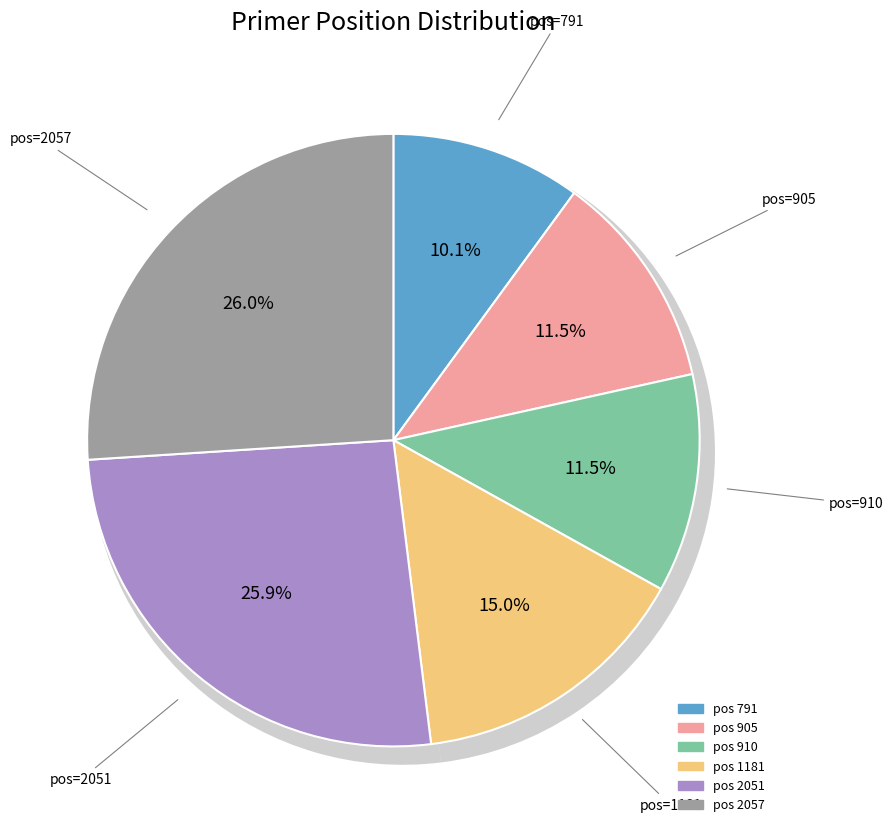

To the nearest percent, what is the combined percentage of 1181 and 905?

26%